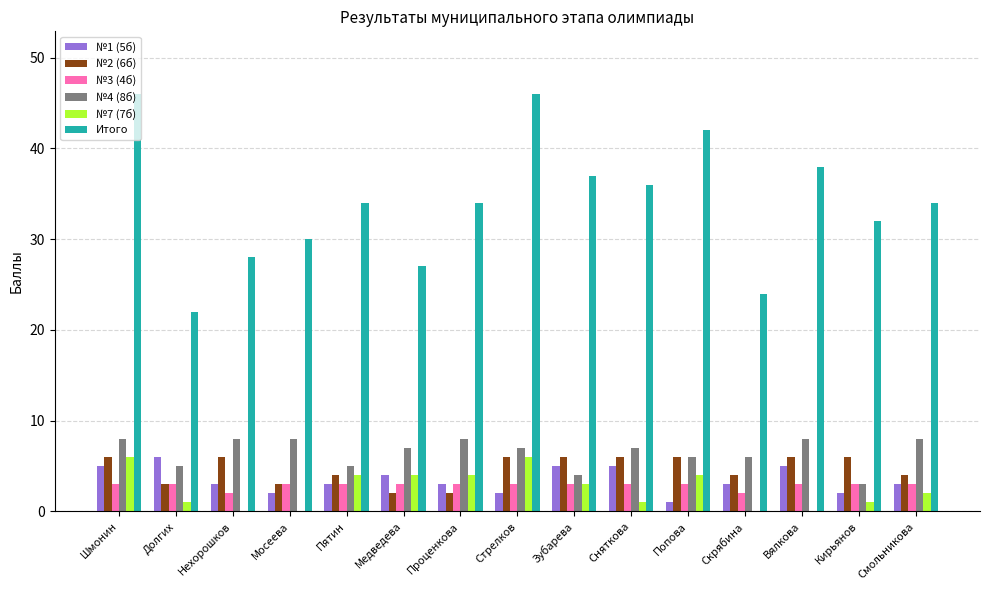

What is the difference between the №7 (7б) values at Нехорошков and Зубарева?

3